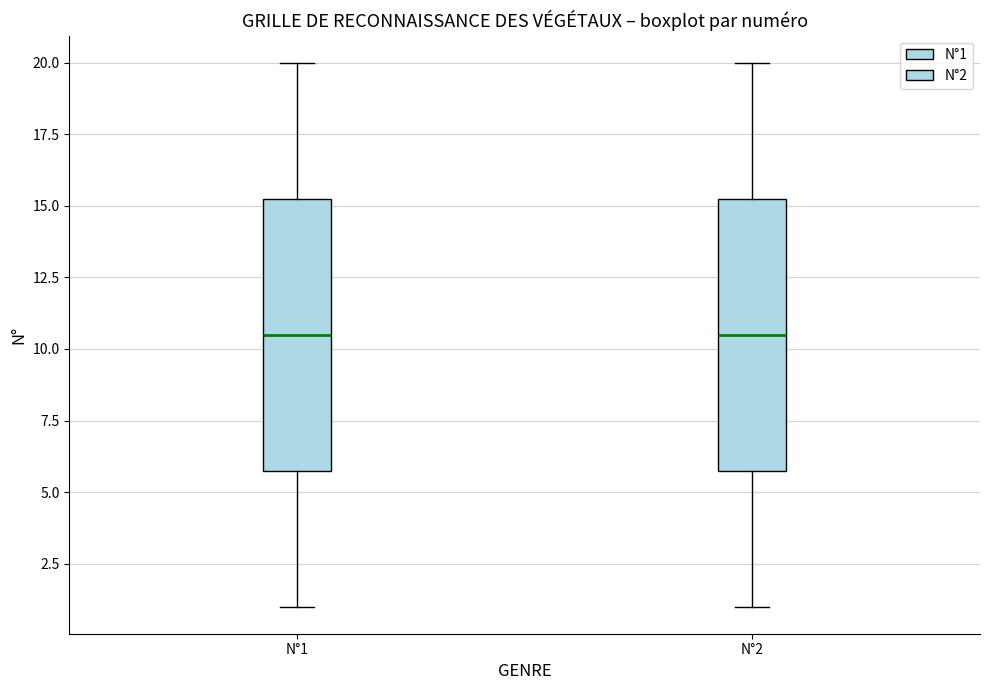

Reading left to right, transcribe this box plot: for each box, give where its median line is, the range the box spans, and where its two whiskers end, as read against the y-axis. The values are not printed on the chart, so give them approximately, as read against the axis.

N°1: median 10.5, box 6.0 to 15.5, whiskers 1.0 to 20.0
N°2: median 10.5, box 6.0 to 15.5, whiskers 1.0 to 20.0